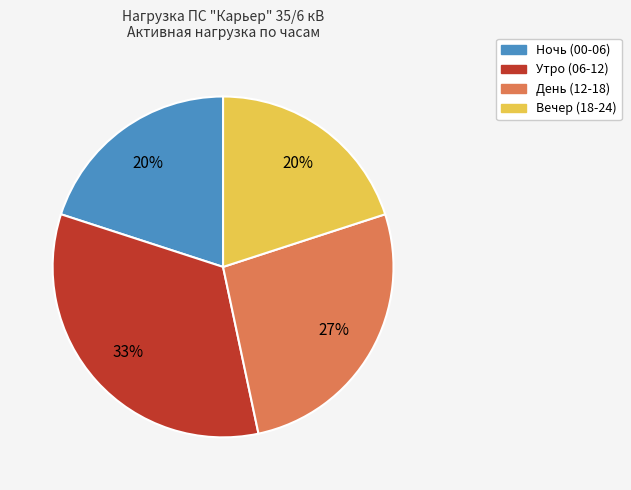

To the nearest percent, what is the difference between the largest and smallest slice percentages?

13%